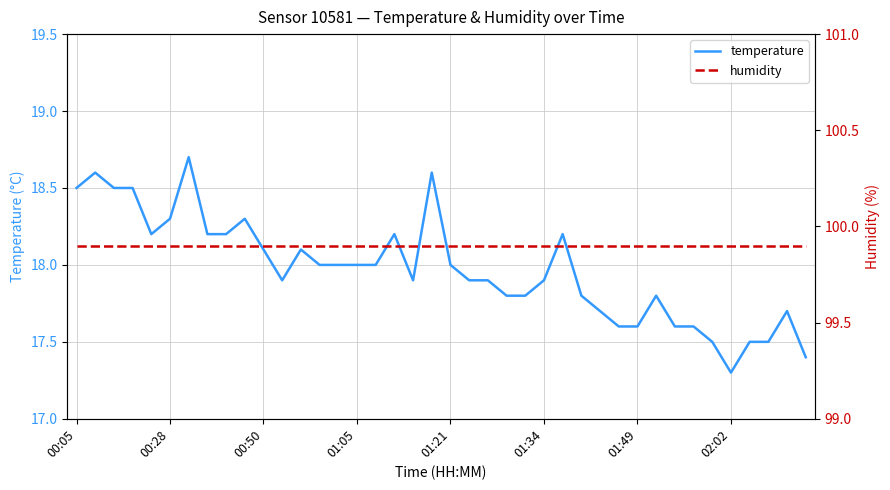

True or false: temperature has a value of 17.3 at 02:02.

True